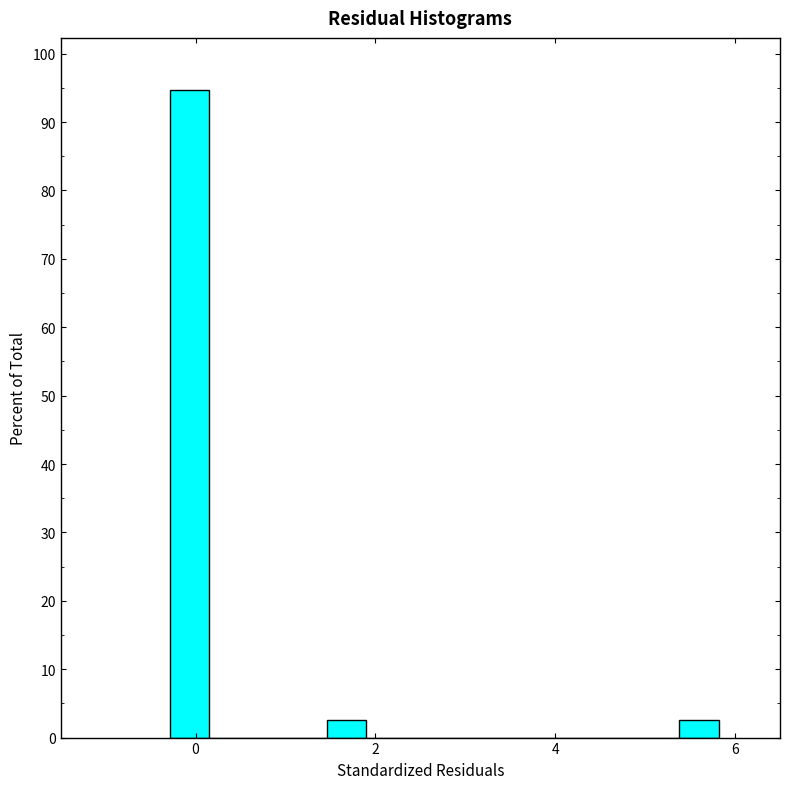

Read against the x-axis, roughly where is the centre of the tallest bar?

0.0